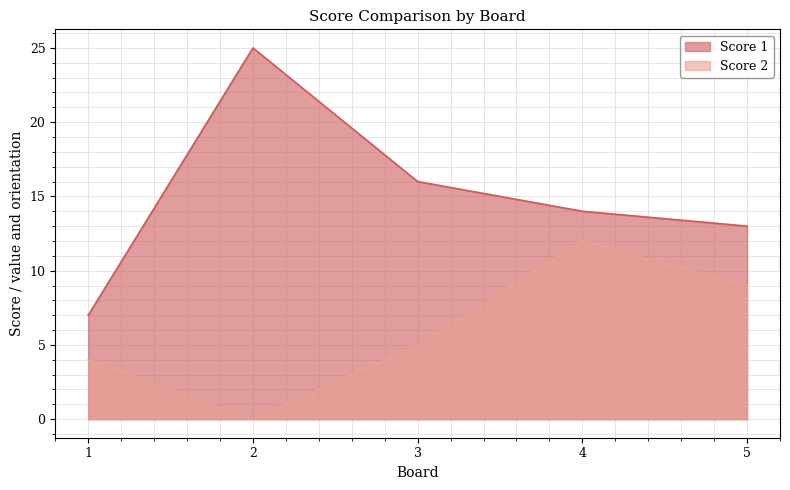

At which category does Score 2 reach its first local peak?

4